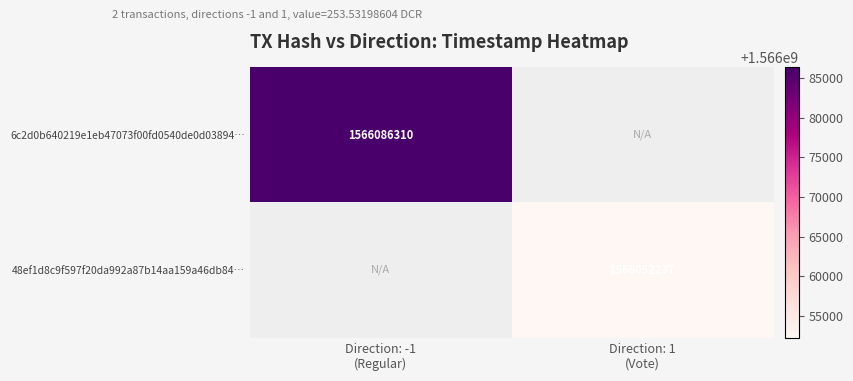

What is the approximate value of 48ef1d8c9f597f20da992a87b14aa159a46db84… at Direction: 1 (Vote)?

1566052237.0